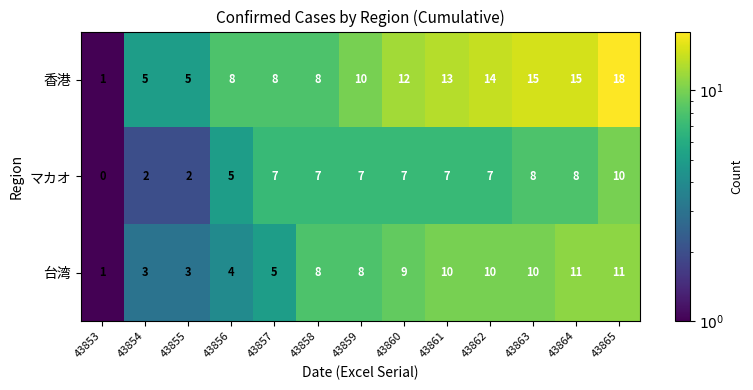

The マカオ series shows 2 at 43854. True or false?

True